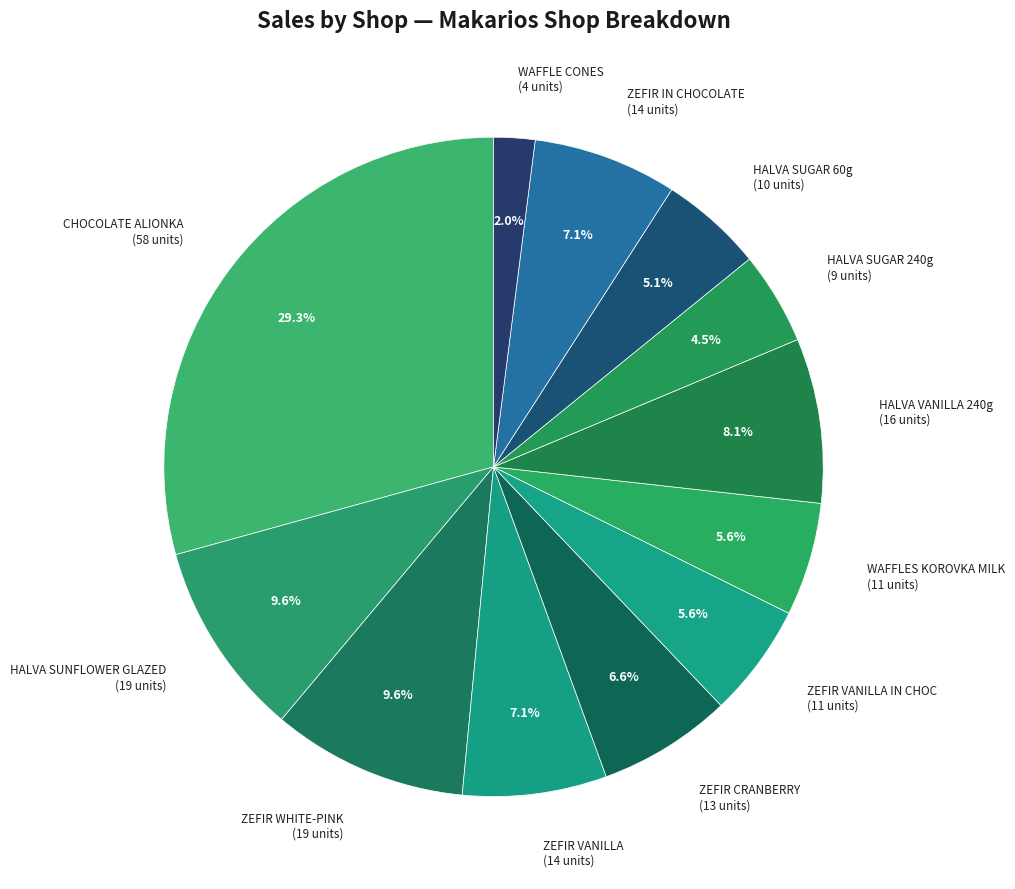

Approximately how many times larger is the value at HALVA SUGAR 240g compared to ZEFIR VANILLA IN CHOC?

0.8